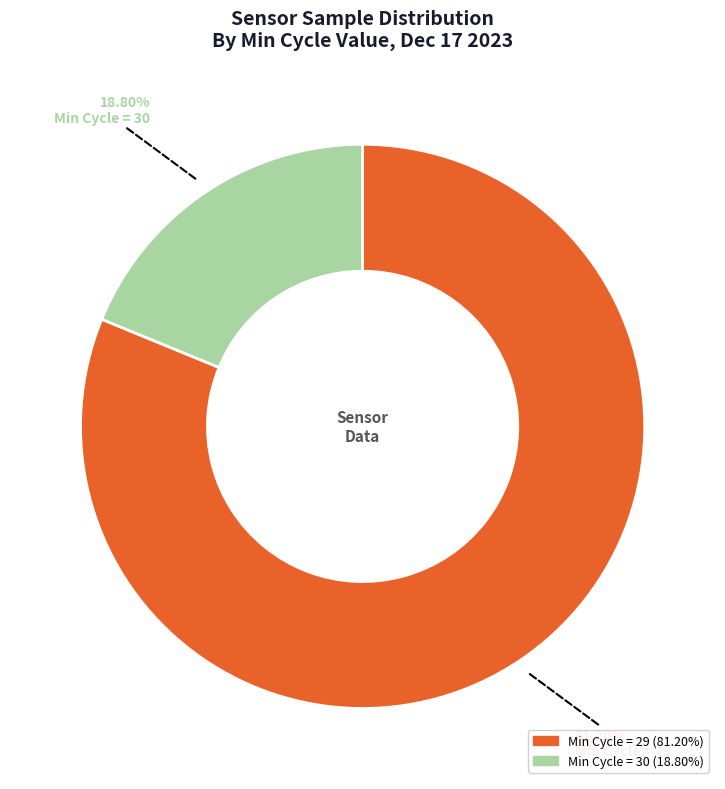

Does any single category account for the majority?

Yes